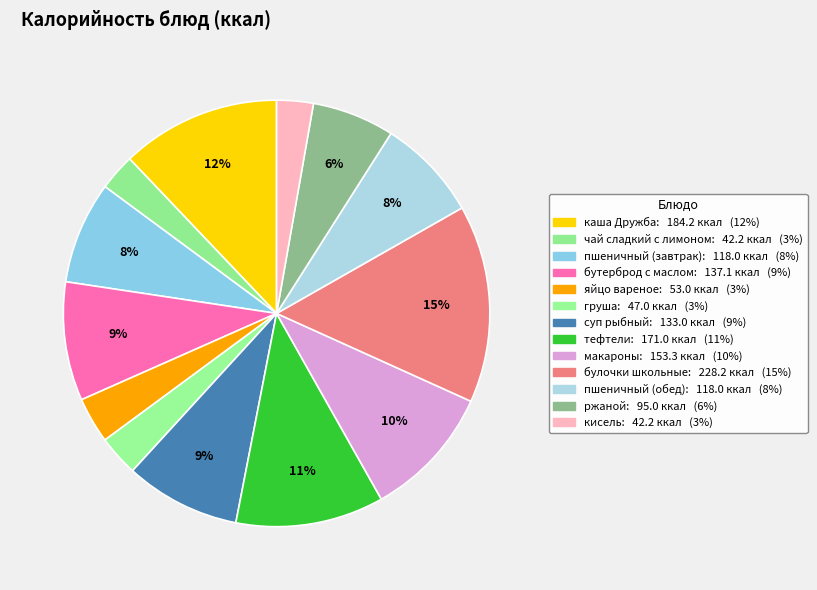

How many segments does this pie chart have?

13